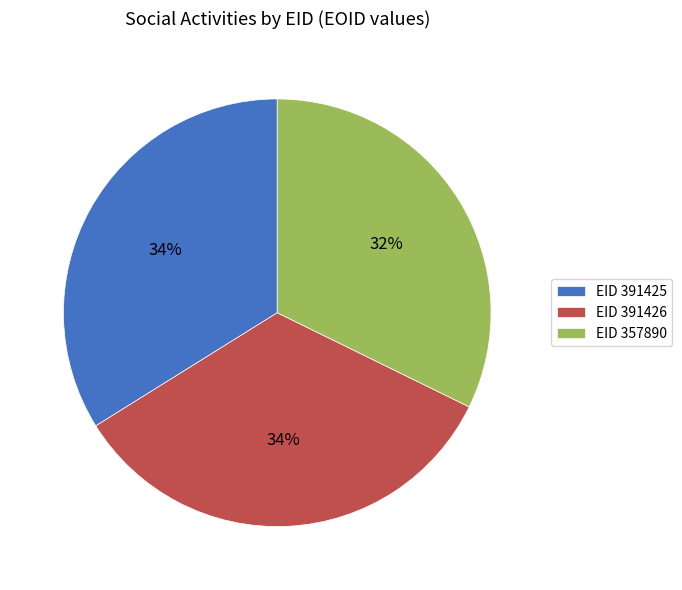

Do EID 357890 and EID 391425 together represent more than half of the pie?

Yes